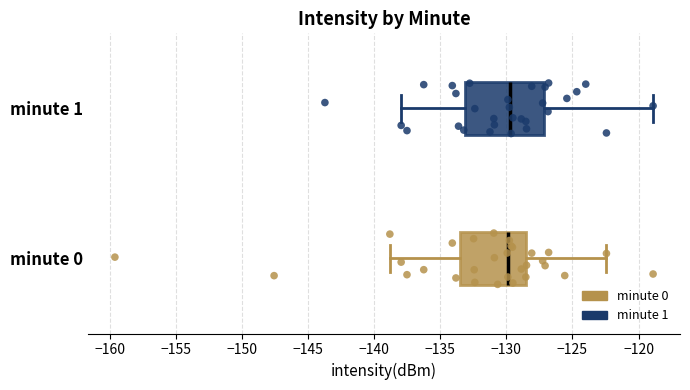

Reading bottom to top, transcribe this box plot: for each box, give where its median line is, the range the box spans, and where its two whiskers end, as read against the x-axis. The values are not printed on the chart, so give them approximately, as read against the axis.

minute 0: median -130.0, box -133.5 to -128.5, whiskers -139.0 to -122.5
minute 1: median -129.5, box -133.0 to -127.0, whiskers -138.0 to -119.0